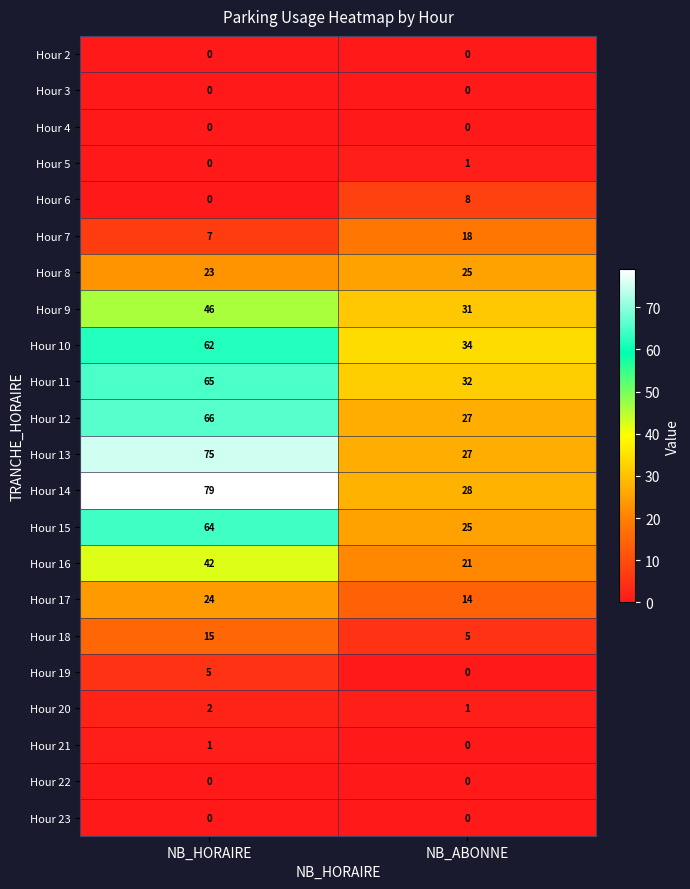

What is the total value across all series at NB_ABONNE?

297